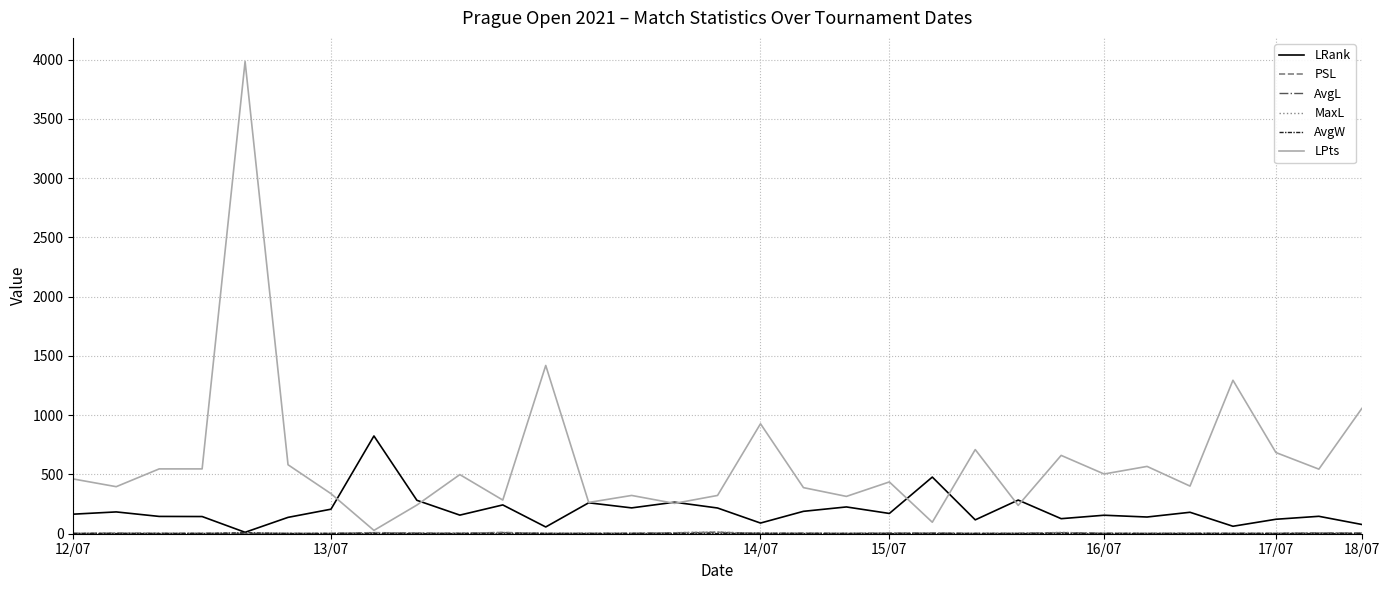

Which series has the largest range (max minus min)?

LPts